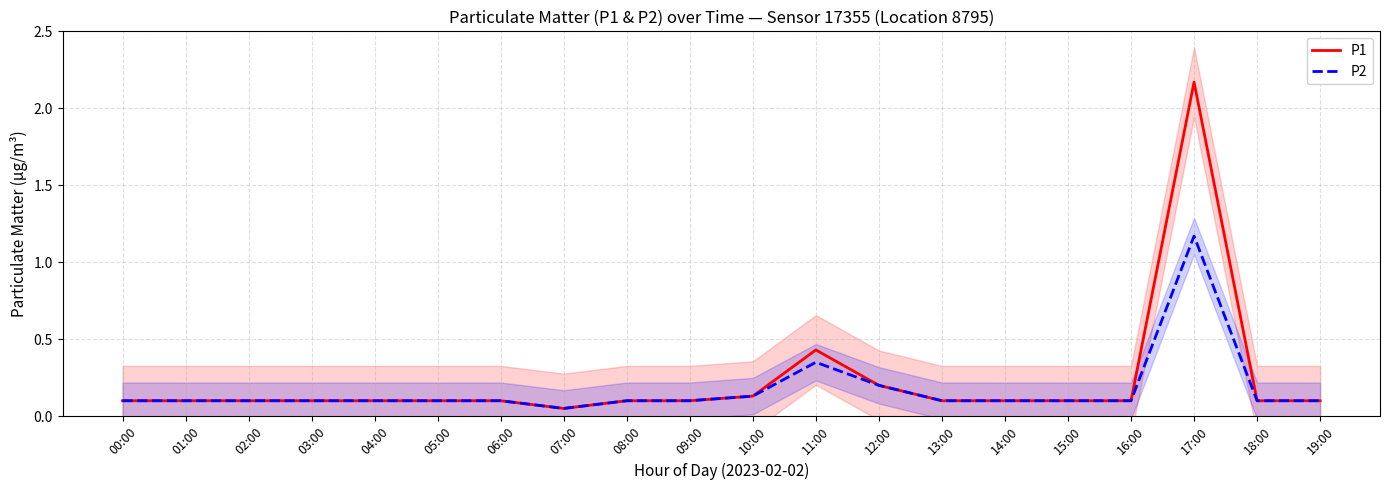

True or false: P1 and P2 intersect in this chart.

False